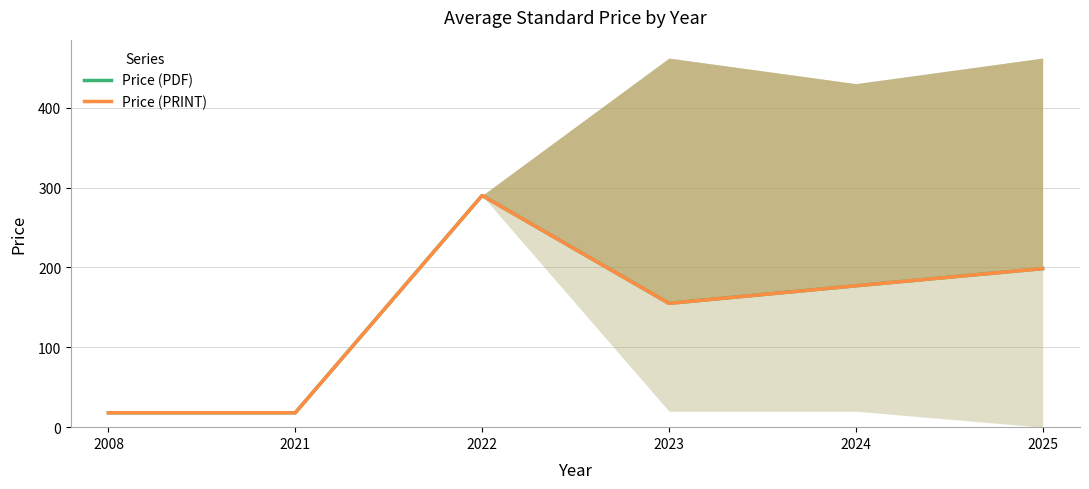

Rank the series by their maximum value, from highest to lowest.

Price (PDF), Price (PRINT)